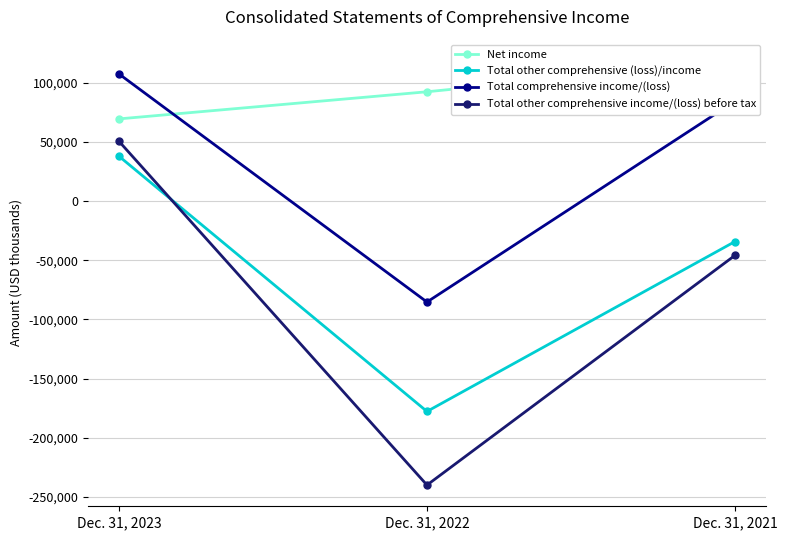

The Total comprehensive income/(loss) series shows -85276 at Dec. 31, 2022. True or false?

True